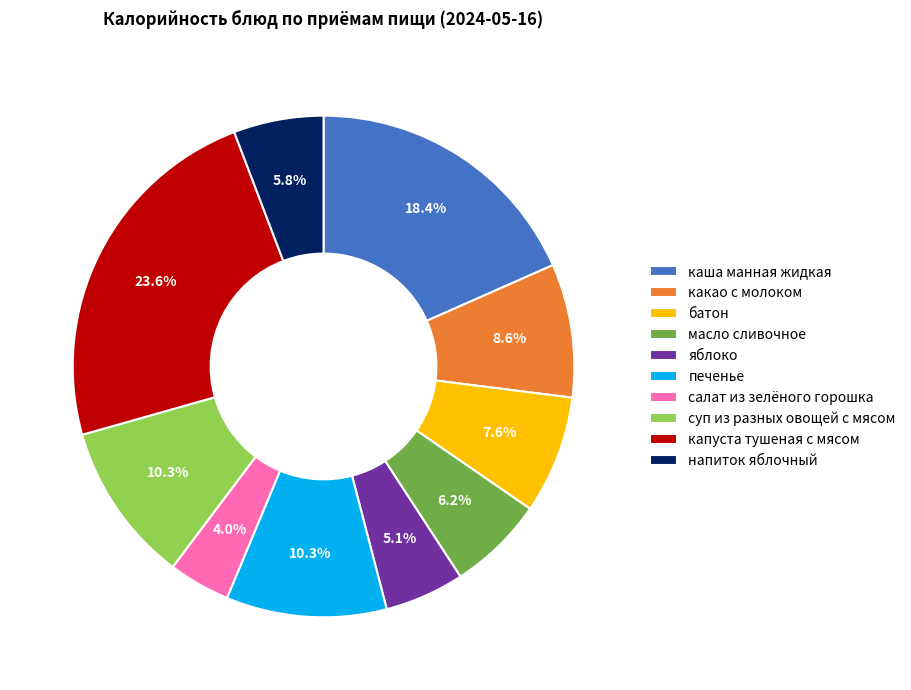

How many segments does this pie chart have?

10